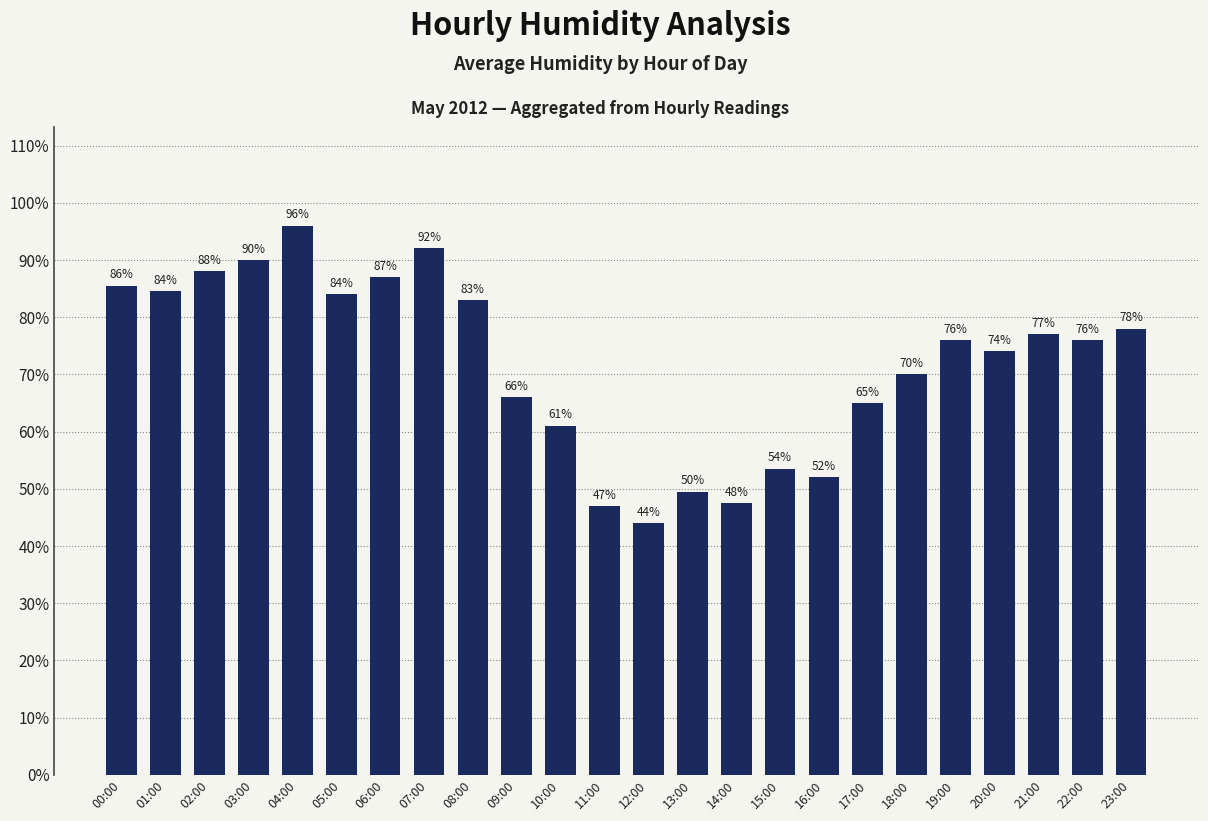

What is the label of the 8th bar from the right?

16:00